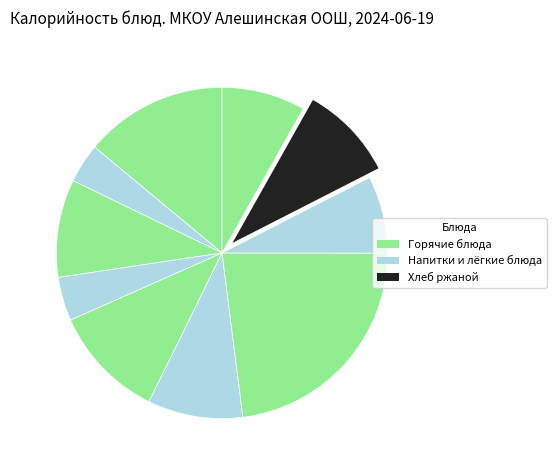

How many segments does this pie chart have?

10